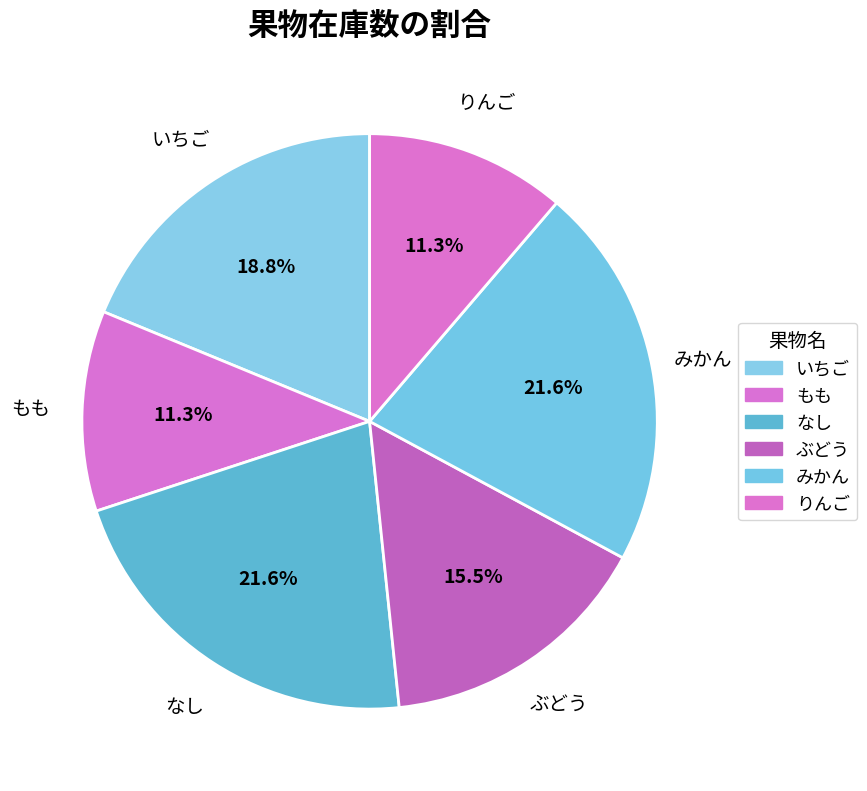

How many slices are in this pie chart?

6